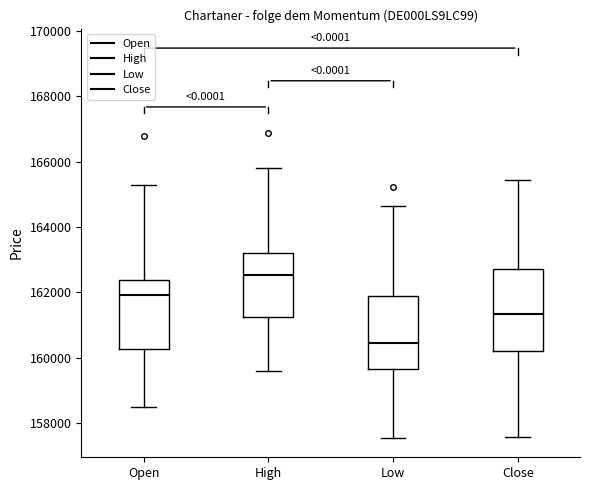

Which box is the tallest, from its lower edge to its upper edge?

Close